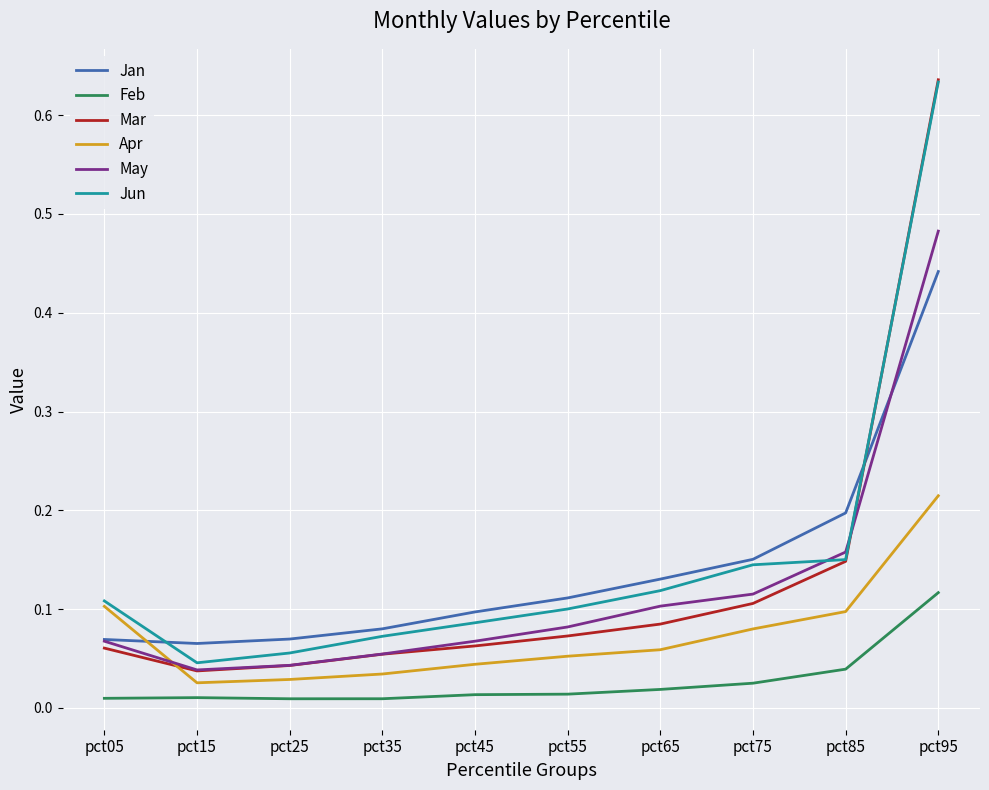

At which category does the chart reach its peak across all series?

pct95